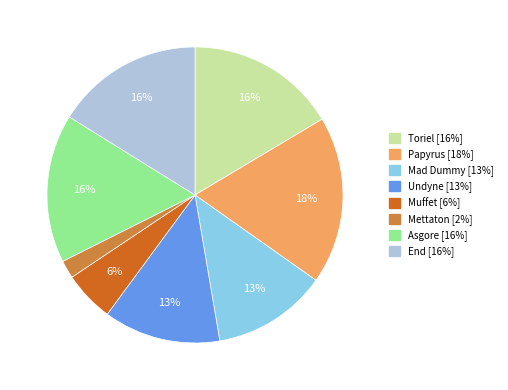

Is it true that Muffet is 6% of the pie?

True